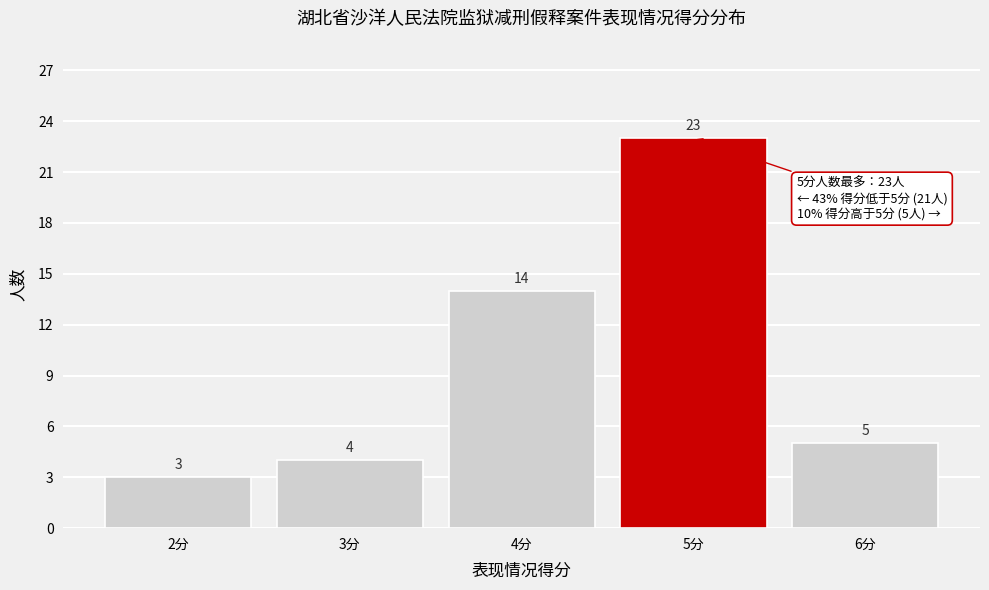

Reading right to left, transcribe all the data shown in this chart.

6分=5	5分=23	4分=14	3分=4	2分=3